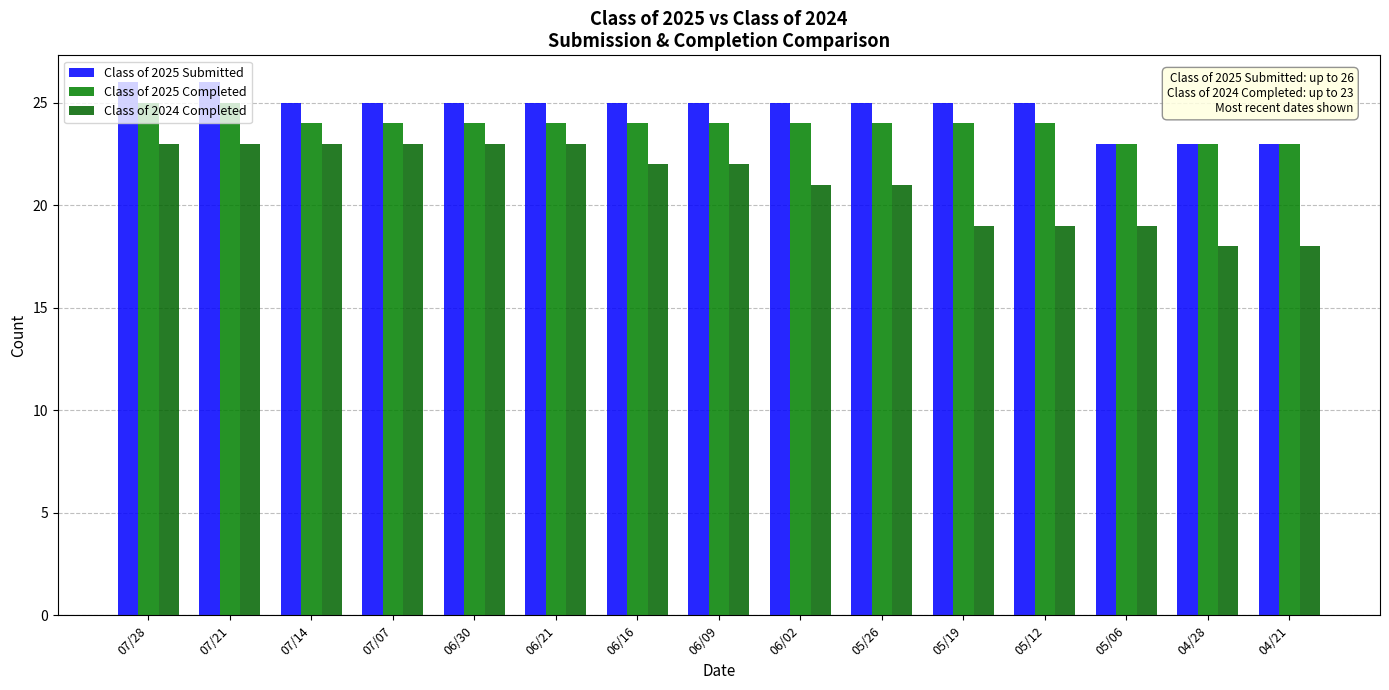

Rank the categories by Class of 2024 Completed value from highest to lowest.

07/28, 07/21, 07/14, 07/07, 06/30, 06/21, 06/16, 06/09, 06/02, 05/26, 05/19, 05/12, 05/06, 04/28, 04/21